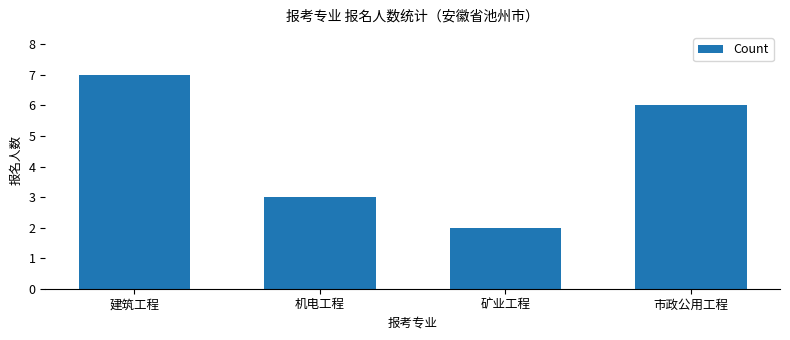

Between 机电工程 and 矿业工程, which is larger?

机电工程